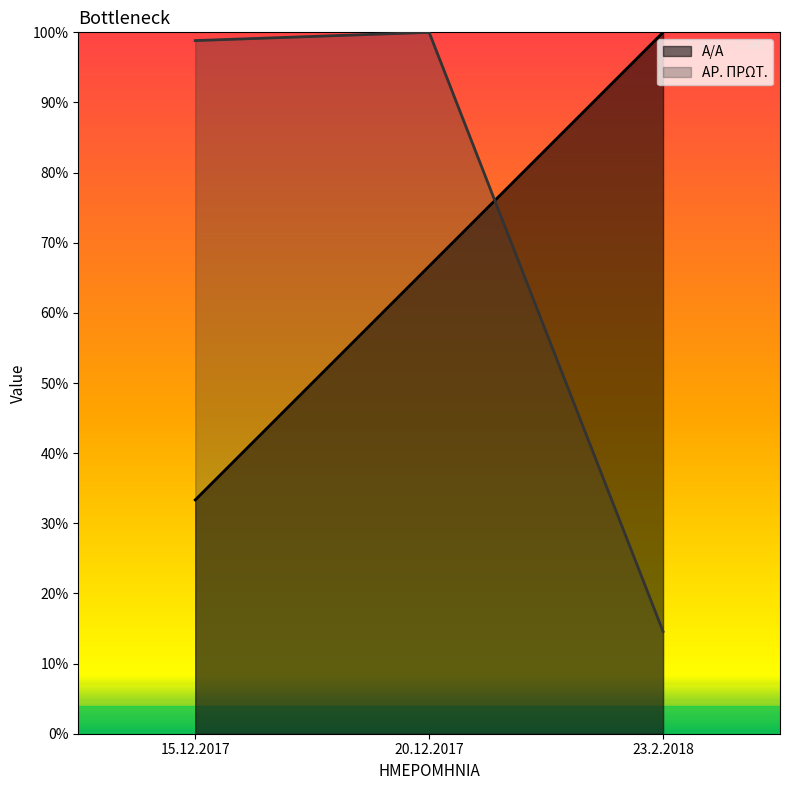

Rank the categories by Α/Α value from highest to lowest.

23.2.2018, 20.12.2017, 15.12.2017